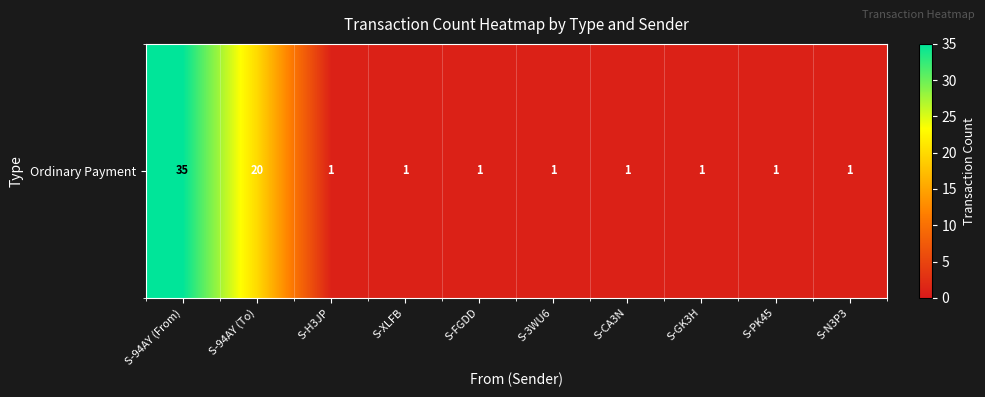

What is the ratio of the value at S-FGDD to the value at S-PK45?

1.0